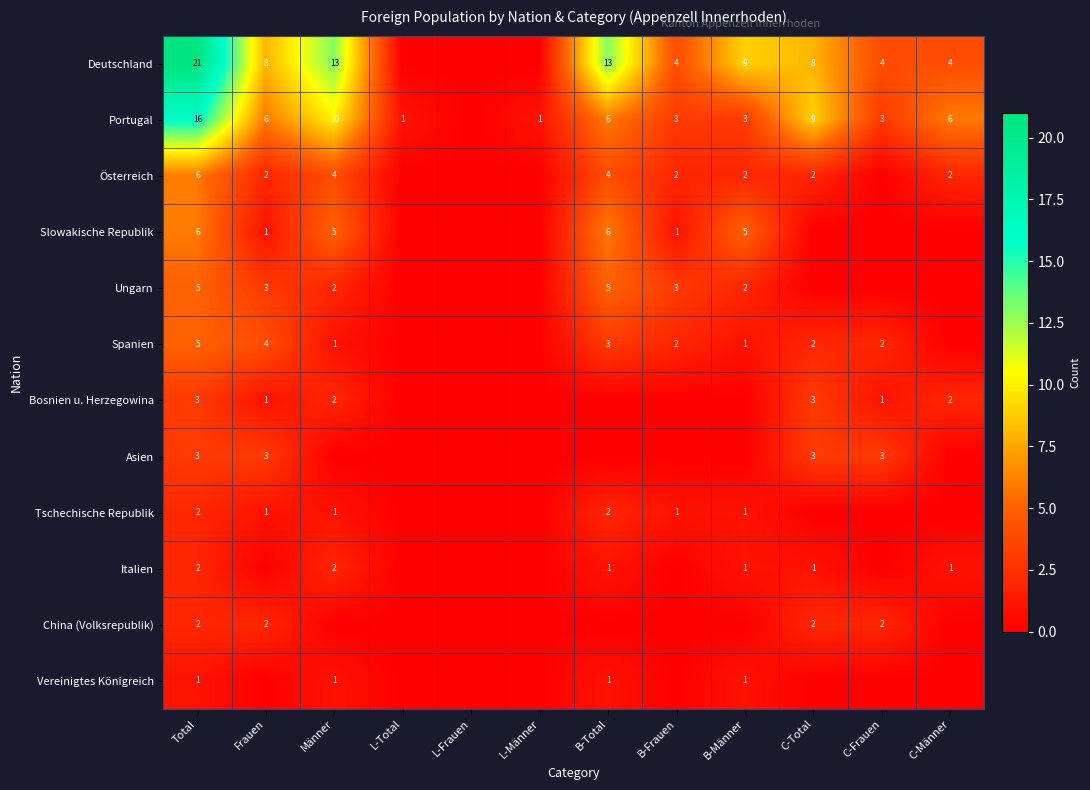

At which category is the sum across all series the highest?

Total